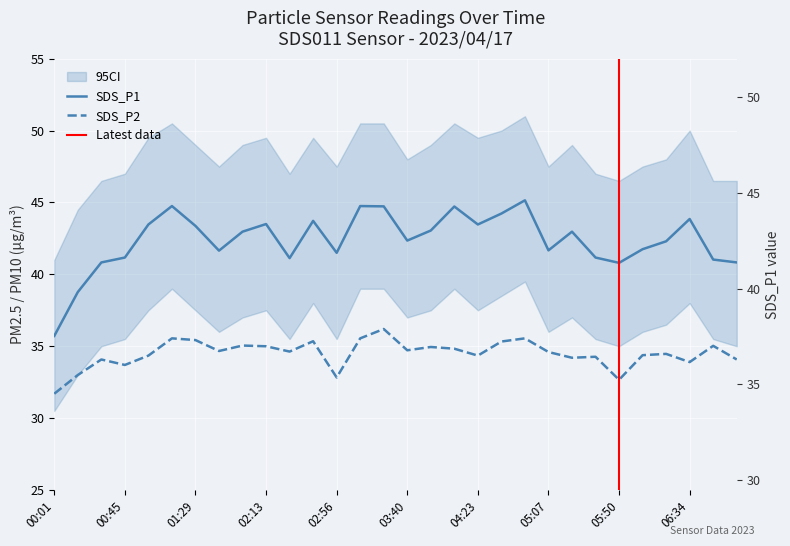

What are all the series names shown in the legend?

SDS_P1, SDS_P2